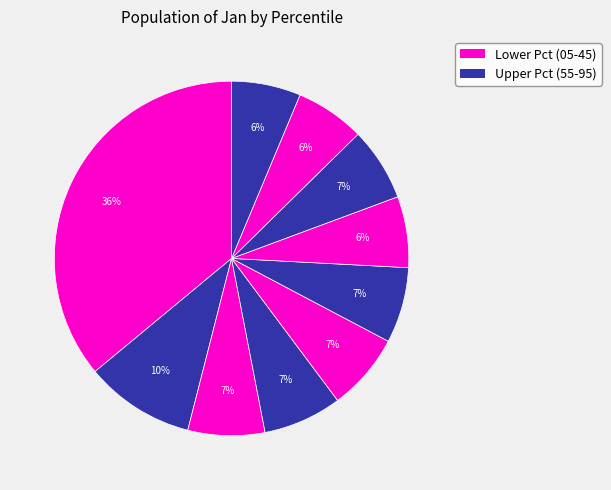

How many slices are in this pie chart?

10